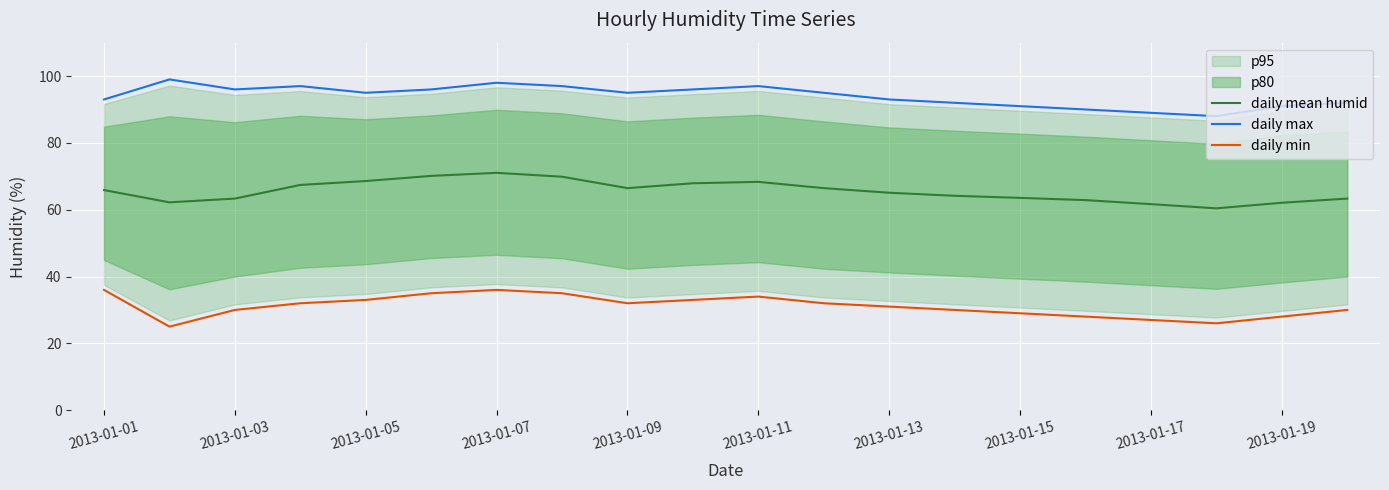

At which label is daily max closest to 93?

2013-01-01